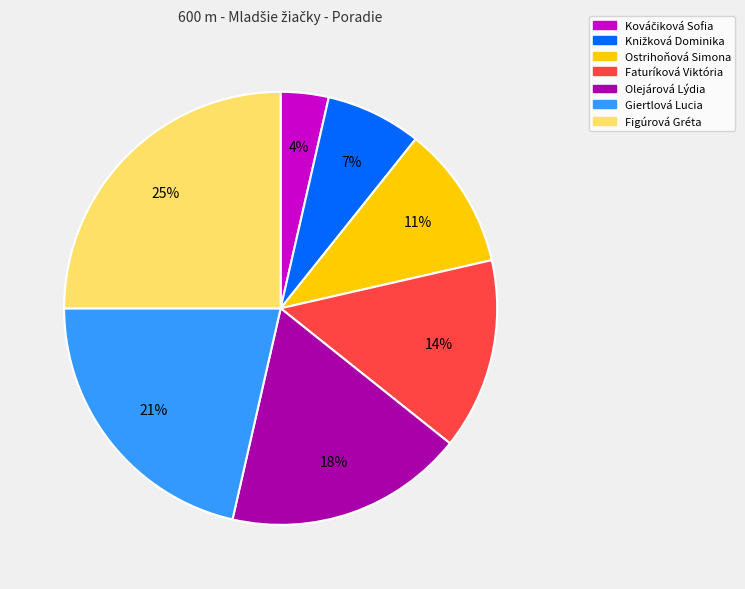

To the nearest percent, what is the difference between the Olejárová Lýdia and Faturíková Viktória slice percentages?

4%